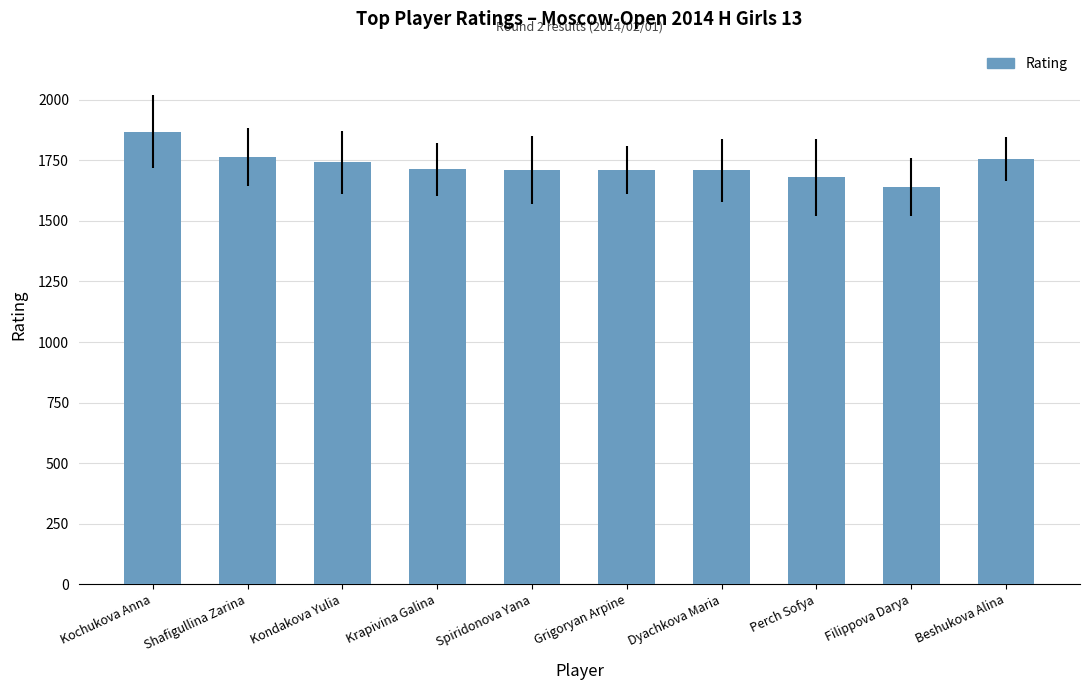

What is the change in value from Kochukova Anna to Krapivina Galina?

-155